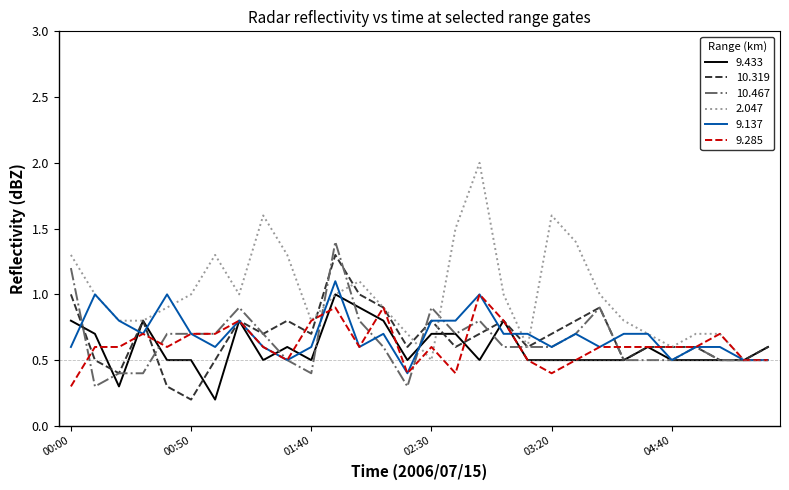

Does the chart display data point markers on the line(s)?

No